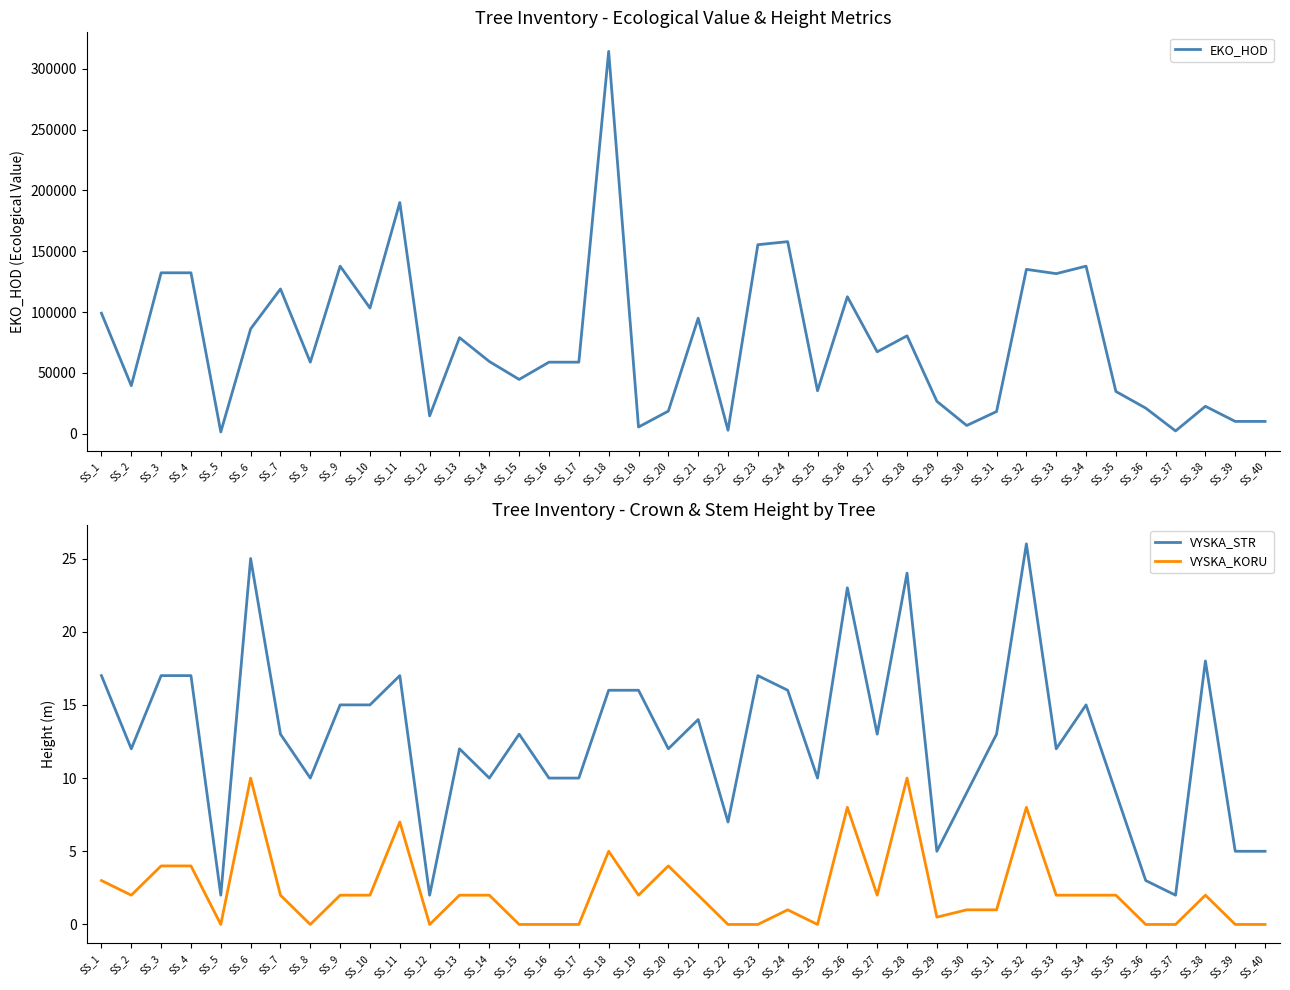

What is the greatest value displayed?

314400.0